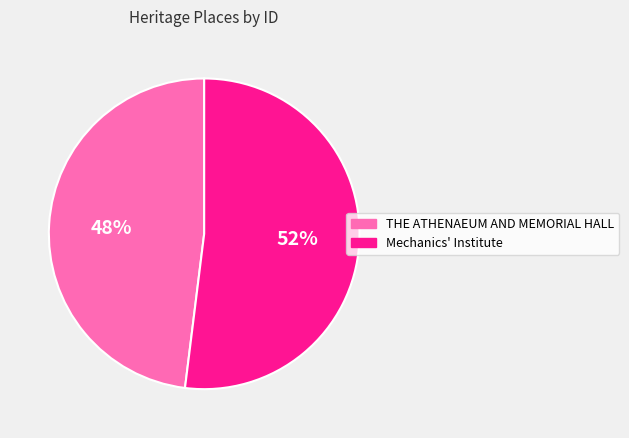

Is it true that THE ATHENAEUM AND MEMORIAL HALL is 38% of the pie?

False